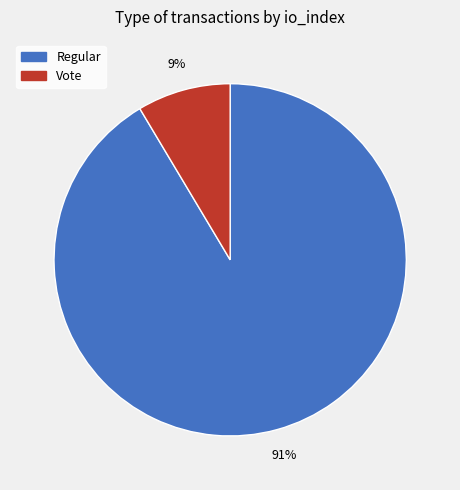

The Vote slice represents 2% of the pie. True or false?

False